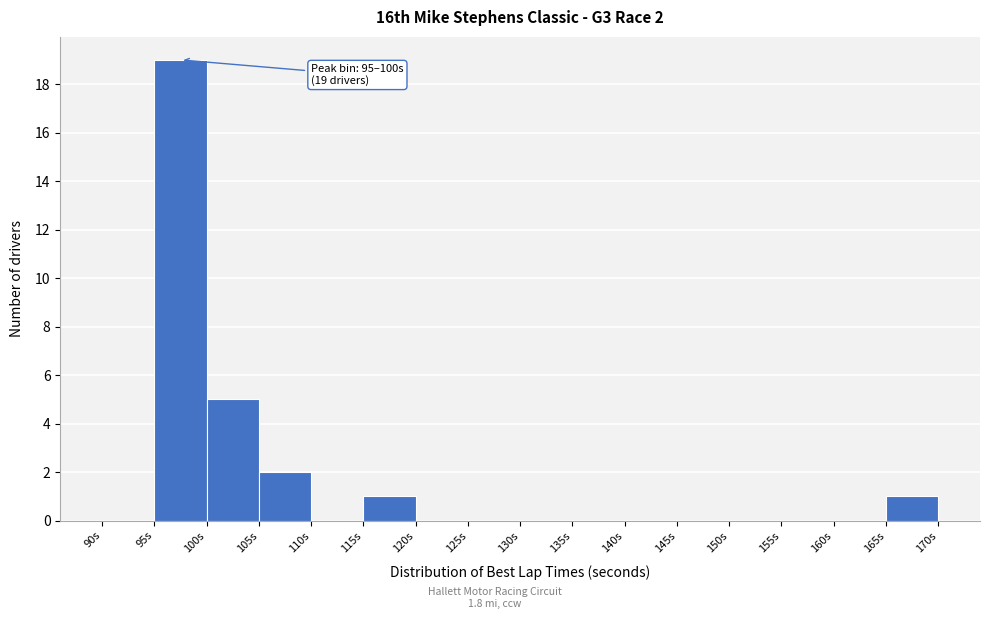

Which range on the x-axis has the tallest bar?

95 to 100